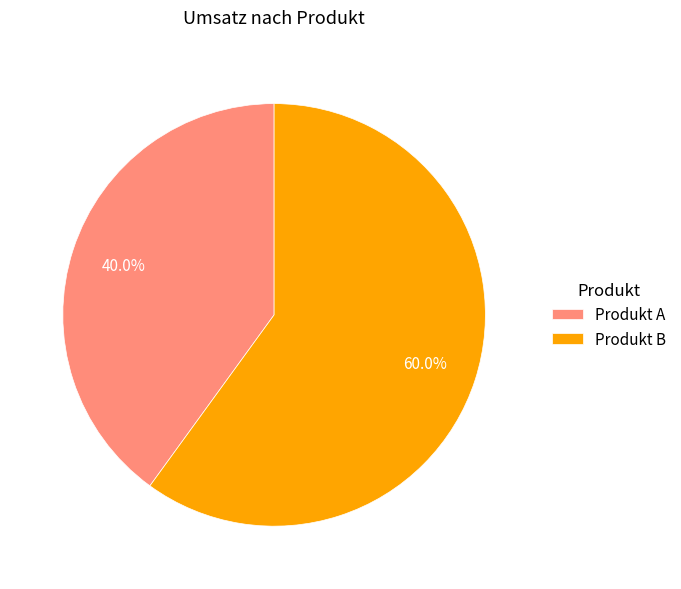

Which has a higher value, Produkt A or Produkt B?

Produkt B